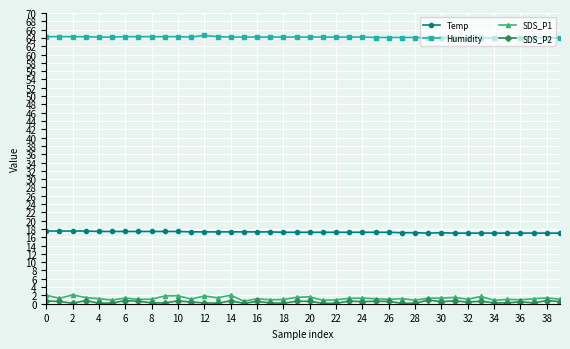

What is the maximum value for SDS_P1?

2.1